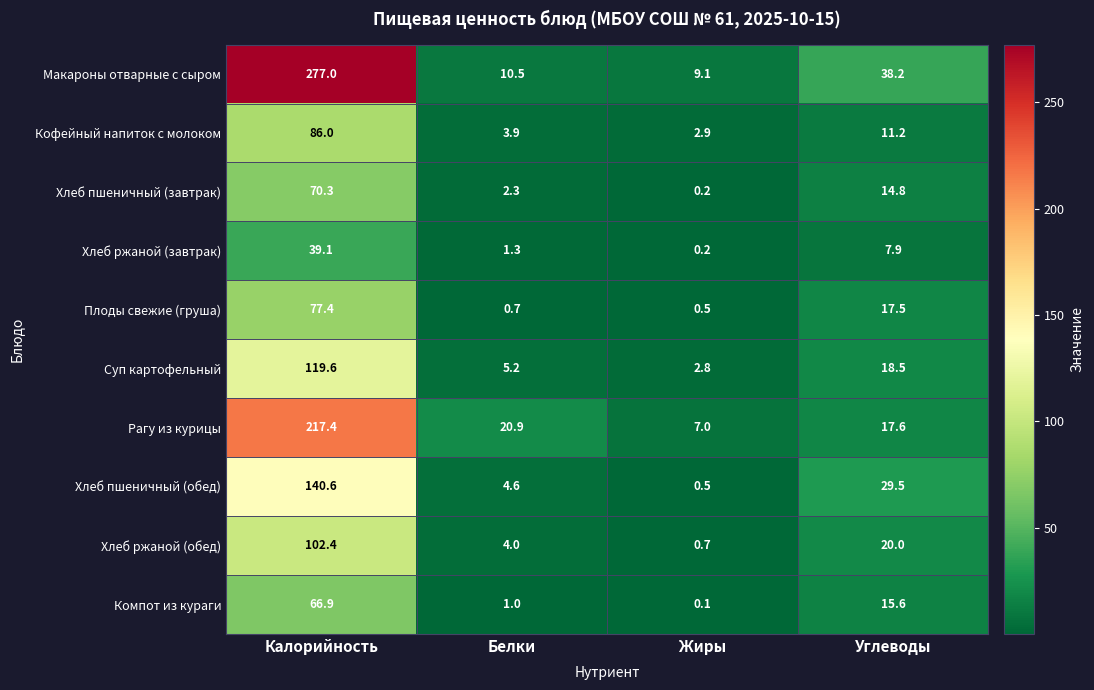

What is the greatest value displayed?

277.0